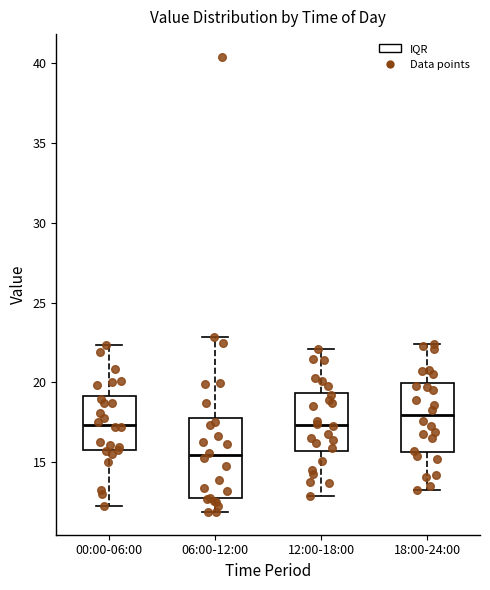

Reading left to right, transcribe this box plot: for each box, give where its median line is, the range the box spans, and where its two whiskers end, as read against the y-axis. The values are not printed on the chart, so give them approximately, as read against the axis.

00:00-06:00: median 17.5, box 16.0 to 19.0, whiskers 12.5 to 22.5
06:00-12:00: median 15.5, box 13.0 to 18.0, whiskers 12.0 to 23.0
12:00-18:00: median 17.5, box 15.5 to 19.5, whiskers 13.0 to 22.0
18:00-24:00: median 18.0, box 15.5 to 20.0, whiskers 13.5 to 22.5